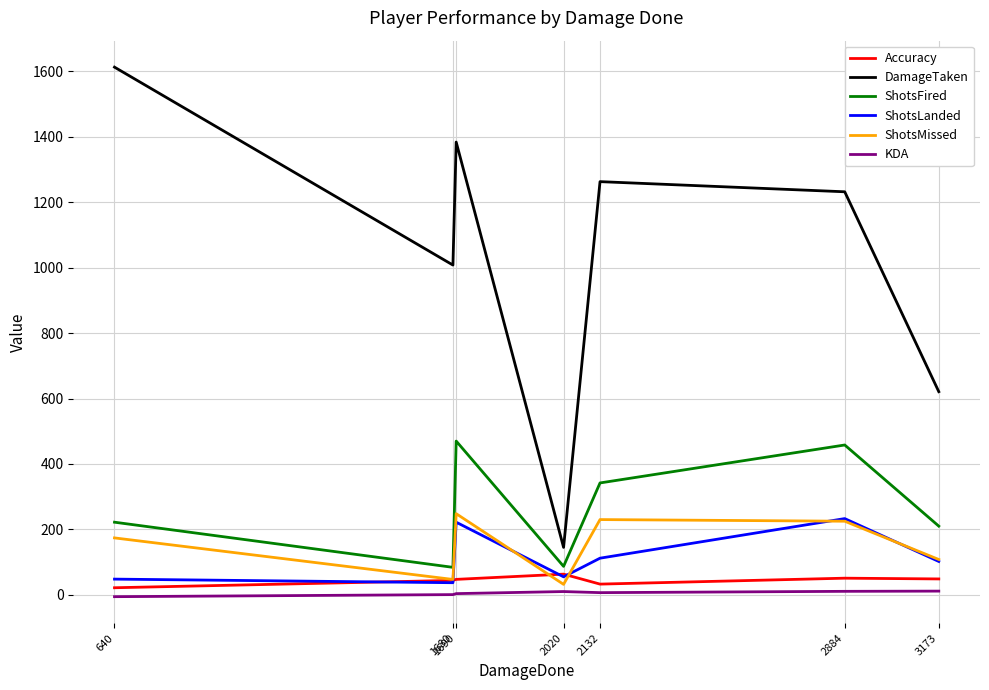

Does the chart display data point markers on the line(s)?

No